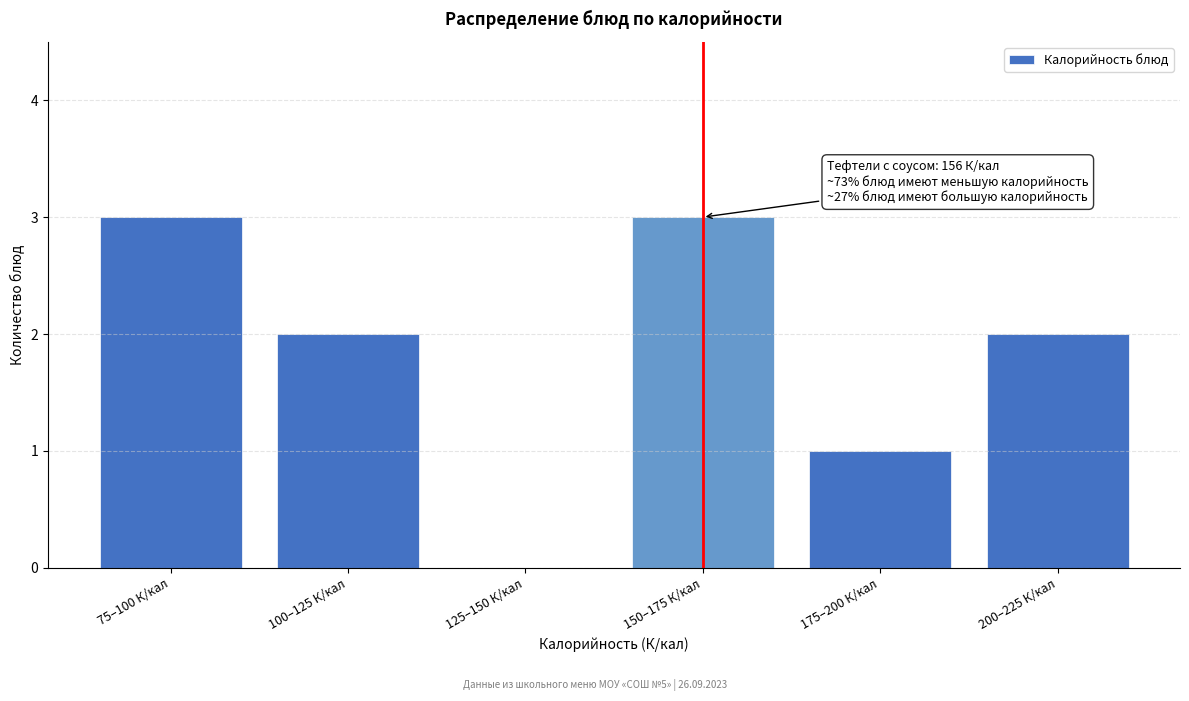

Reading right to left, what are all the values shown in this chart?

200–225 К/кал=2	175–200 К/кал=1	150–175 К/кал=3	125–150 К/кал=0	100–125 К/кал=2	75–100 К/кал=3